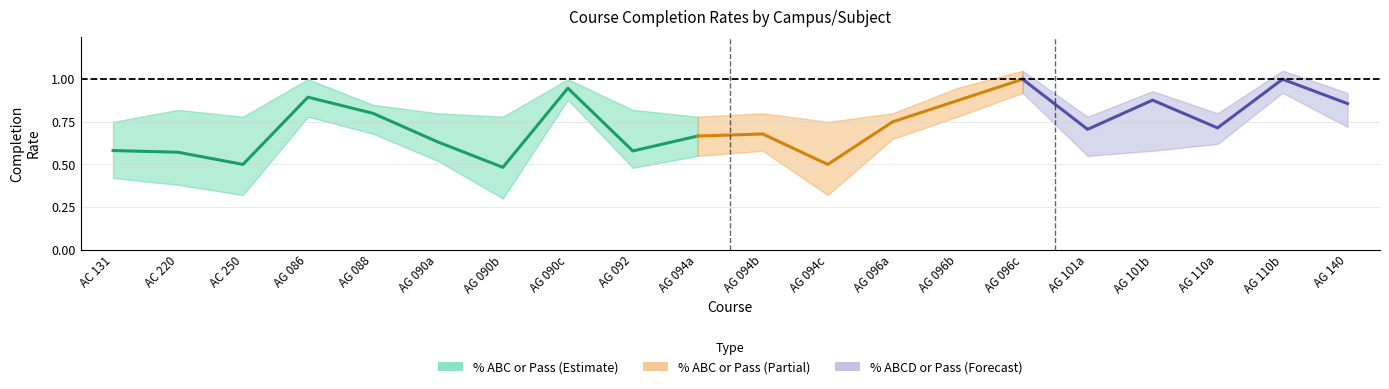

What is the minimum value for lower_band?

0.3